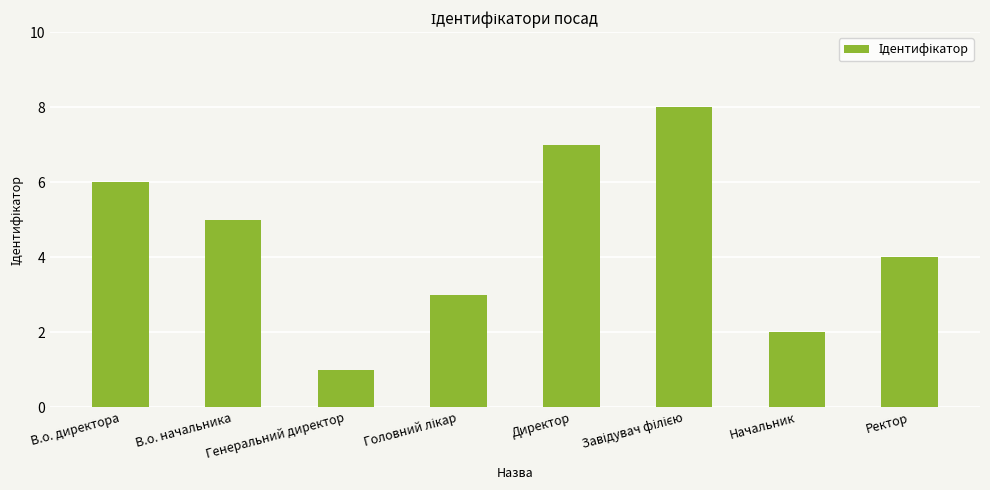

What is the maximum value shown in the chart?

8